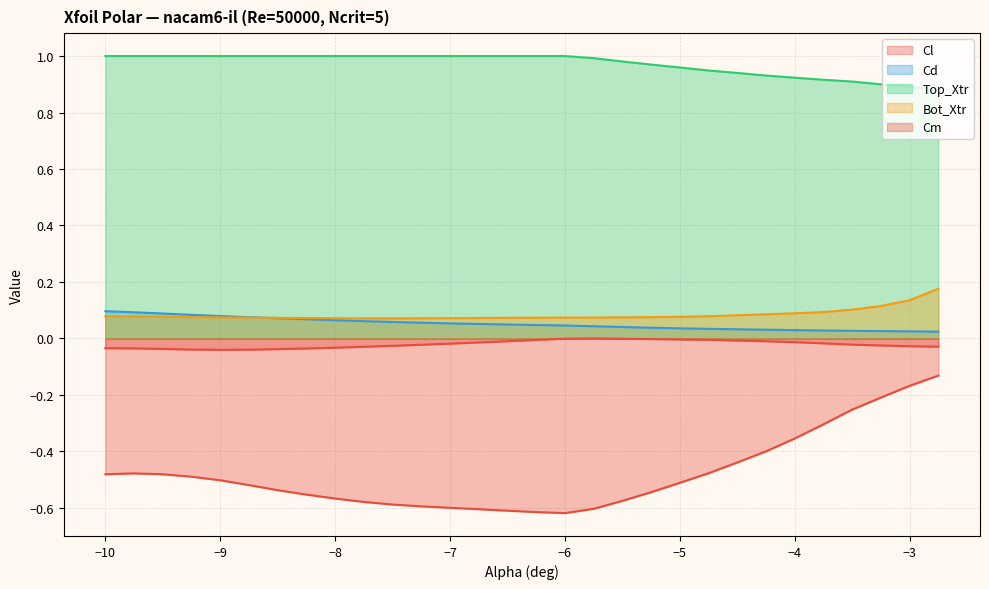

True or false: Top_Xtr and Cd intersect in this chart.

False